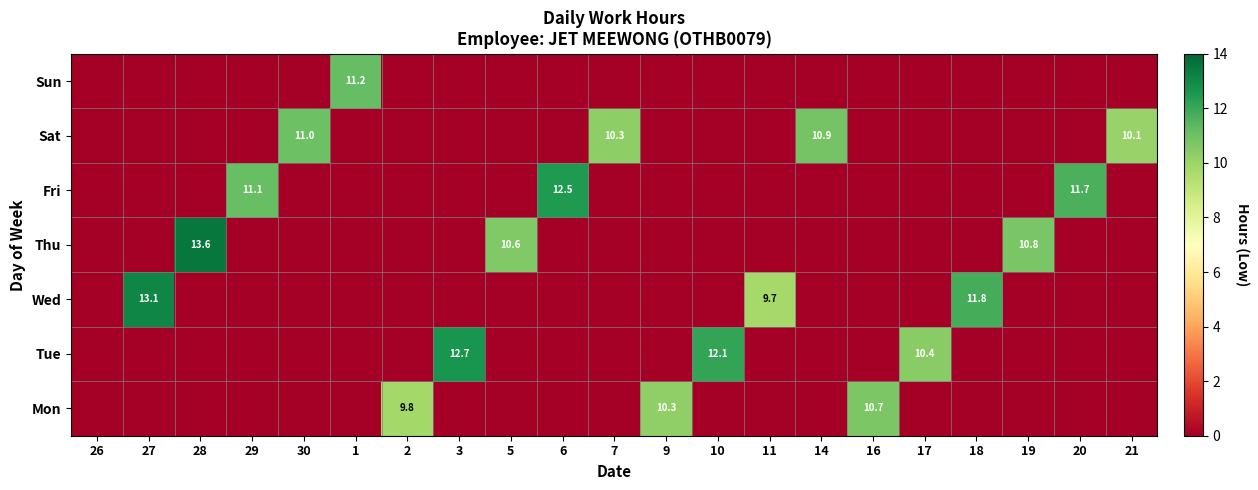

Is it true that Sat equals 13.5 at 21?

False